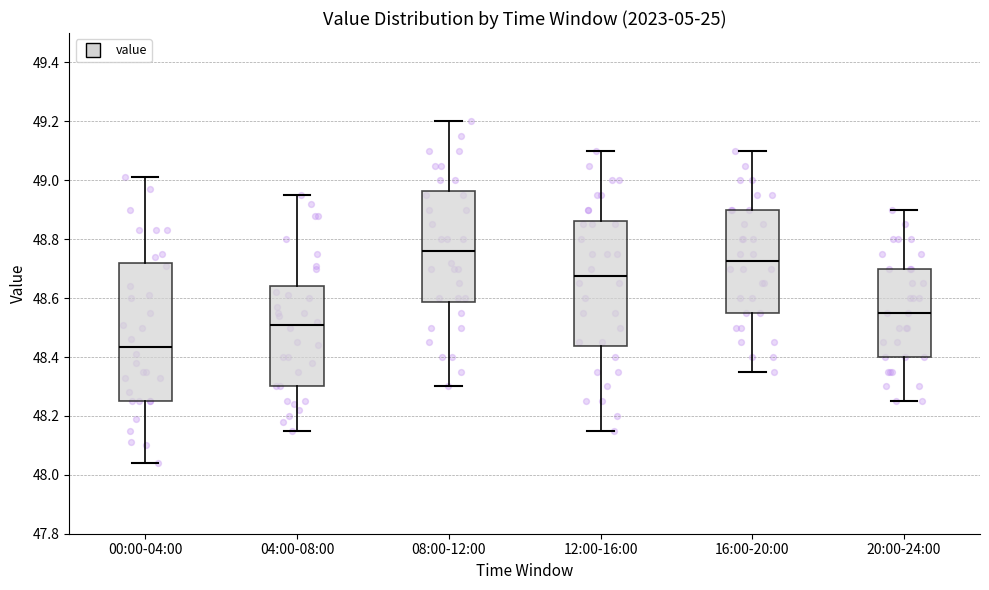

Where does the median line of the box for 12:00-16:00 sit on the y-axis? The values are not printed on the chart, so give them approximately, as read against the axis.

48.68